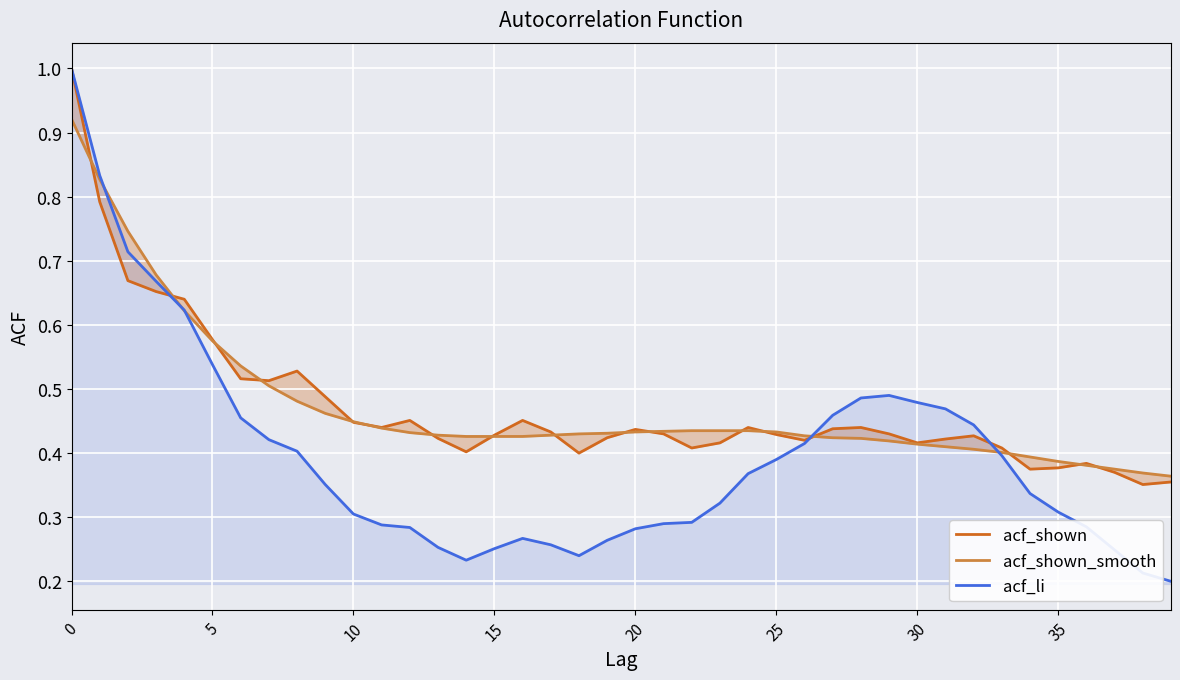

What is the difference between the highest and lowest values at 31?

0.1